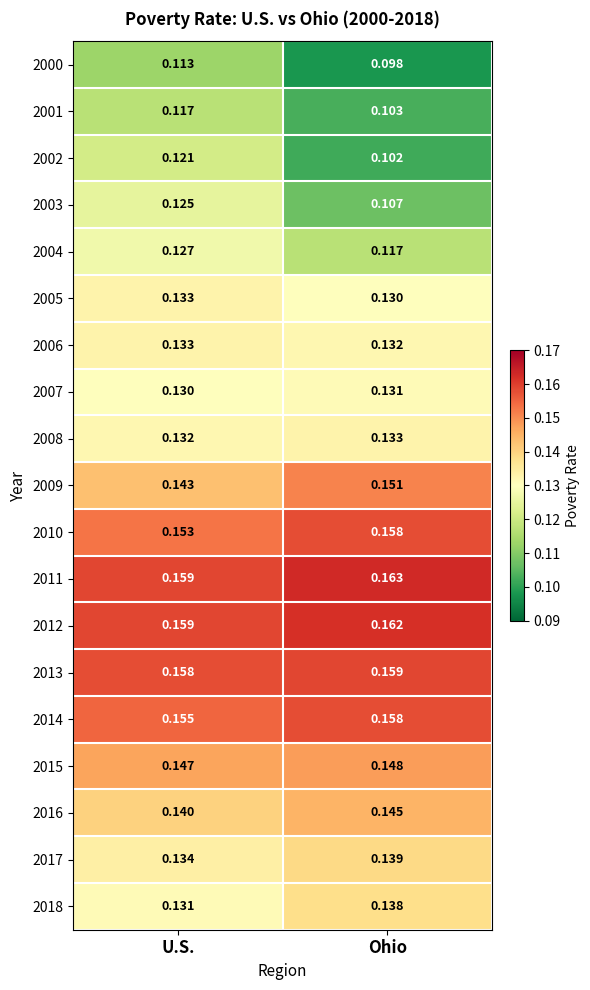

Which series has the largest total across all categories?

2011